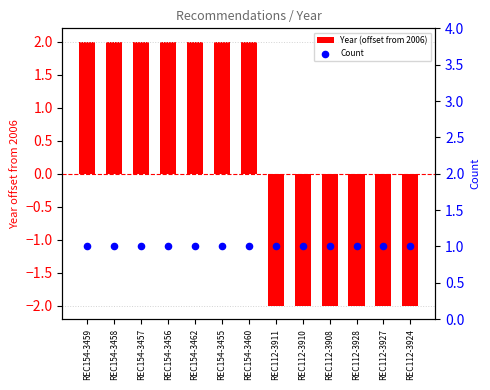

Which series has the largest Y range (max minus min)?

Year (offset from 2006)